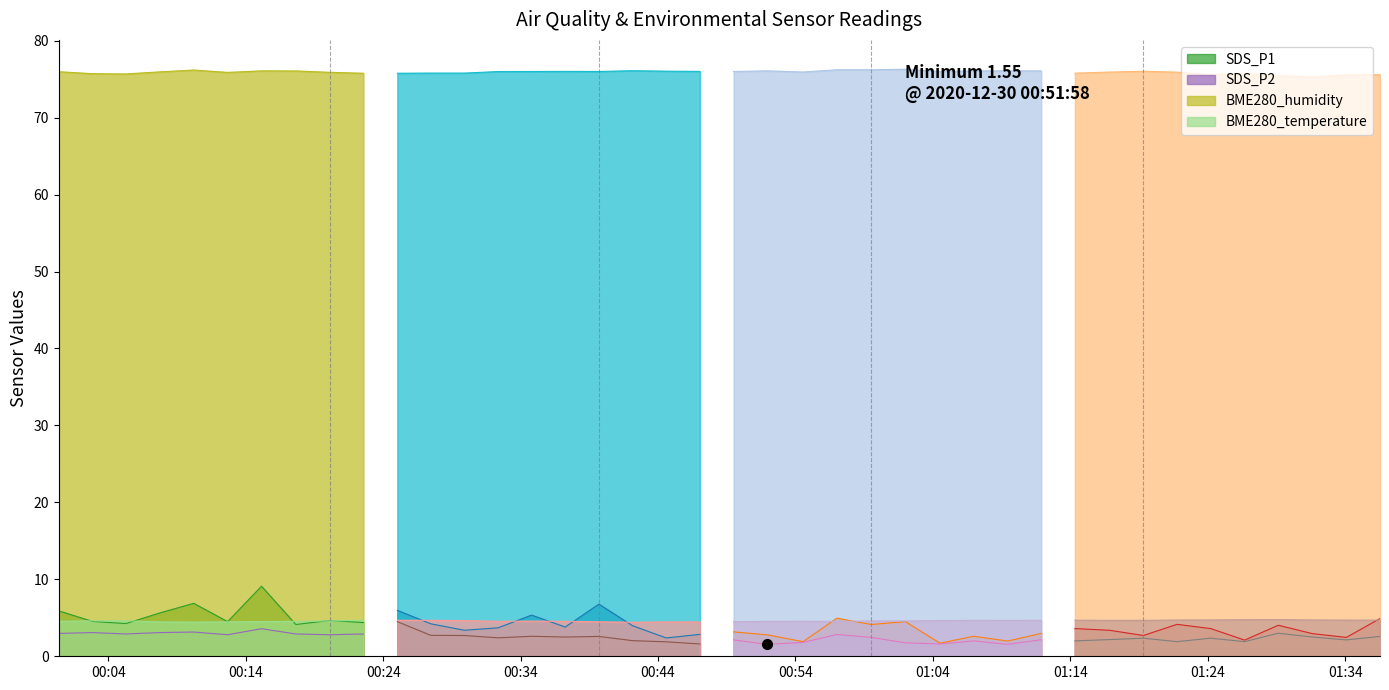

Reading left to right, list all the values displayed in this chart.

SDS_P1: 0=5.9	1=4.5	2=4.2	3=5.6	4=6.9	5=4.5	6=9.1	7=4.1	8=4.7	9=4.4	10=6.0	11=4.2	12=3.4	13=3.7	14=5.3	15=3.8	16=6.8	17=4.0	18=2.4	19=2.9	20=3.2	21=2.8	22=1.9	23=5.0	24=4.1	25=4.5	26=1.7	27=2.6	28=2.0	29=3.0	30=3.6	31=3.4	32=2.7	33=4.2	34=3.6	35=2.1	36=4.0	37=3.0	38=2.5	39=4.9
SDS_P2: 0=3.0	1=3.1	2=2.9	3=3.1	4=3.1	5=2.8	6=3.6	7=2.9	8=2.8	9=2.9	10=4.5	11=2.7	12=2.7	13=2.4	14=2.6	15=2.5	16=2.6	17=2.0	18=1.9	19=1.6	20=2.1	21=1.6	22=1.8	23=2.8	24=2.5	25=1.8	26=1.6	27=2.0	28=1.6	29=2.1	30=2.0	31=2.2	32=2.4	33=1.9	34=2.4	35=1.9	36=3.0	37=2.5	38=2.1	39=2.6
BME280_humidity: 0=76.0	1=75.7	2=75.7	3=76.0	4=76.2	5=75.9	6=76.1	7=76.1	8=75.9	9=75.8	10=75.8	11=75.8	12=75.8	13=76.0	14=76.0	15=76.0	16=76.0	17=76.1	18=76.0	19=76.0	20=76.0	21=76.1	22=75.9	23=76.2	24=76.2	25=76.3	26=76.0	27=76.1	28=76.1	29=76.1	30=75.8	31=75.9	32=76.0	33=75.9	34=75.6	35=75.8	36=75.5	37=75.3	38=75.6	39=75.6
BME280_temperature: 0=4.5	1=4.6	2=4.6	3=4.5	4=4.4	5=4.5	6=4.5	7=4.5	8=4.6	9=4.7	10=4.7	11=4.7	12=4.6	13=4.5	14=4.6	15=4.5	16=4.5	17=4.4	18=4.5	19=4.5	20=4.5	21=4.5	22=4.5	23=4.5	24=4.6	25=4.6	26=4.6	27=4.7	28=4.7	29=4.7	30=4.7	31=4.7	32=4.7	33=4.7	34=4.7	35=4.8	36=4.8	37=4.7	38=4.7	39=4.7